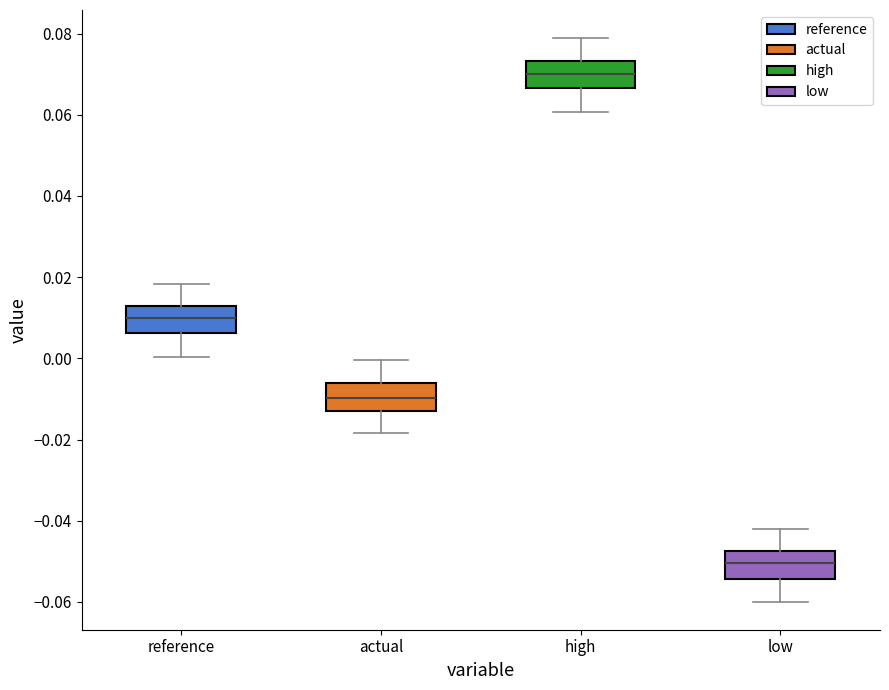

Which box has the lowest median line?

low